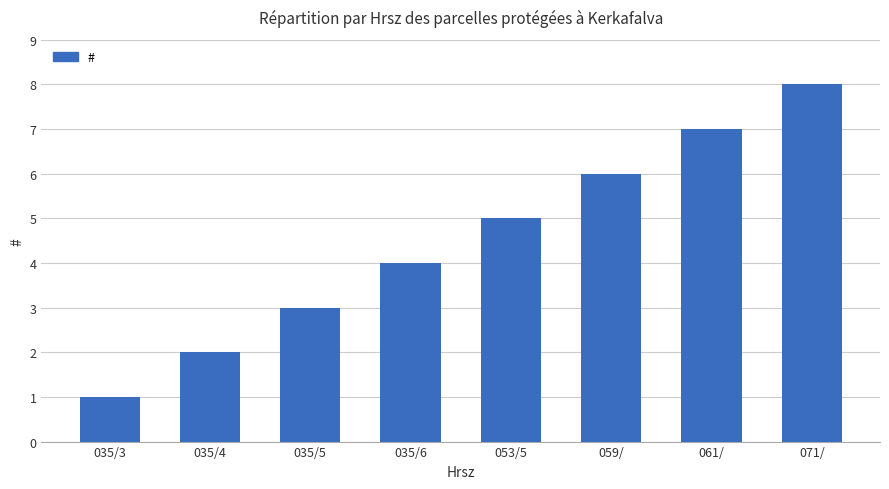

What is the label of the 6th bar from the right?

035/5